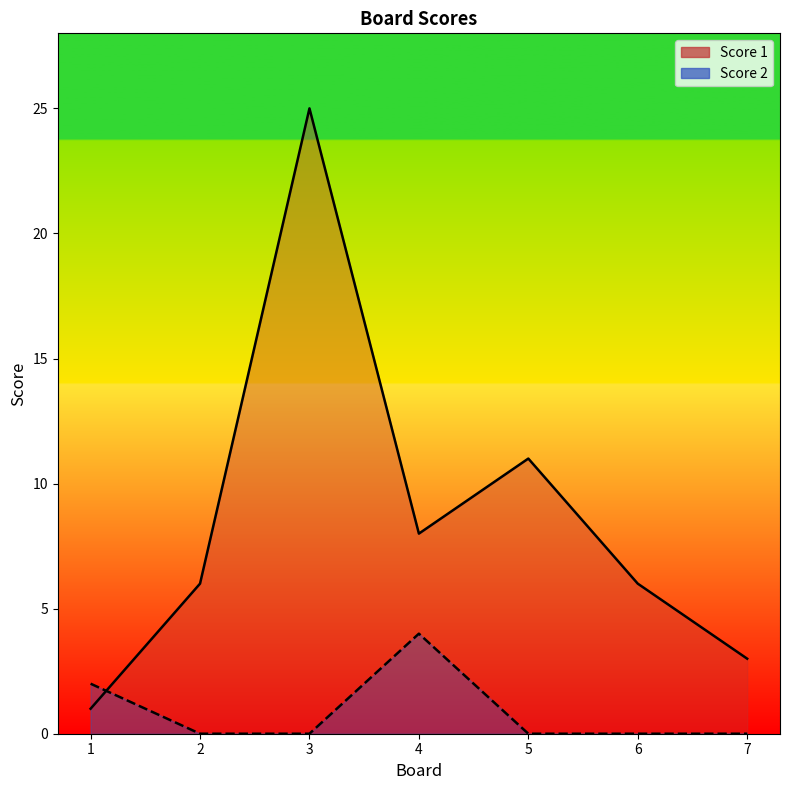

Which category has the highest value in the Score 2 series?

4